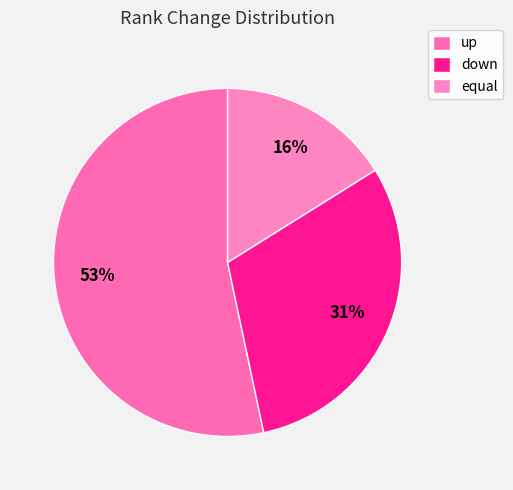

Count the number of slices in the pie.

3